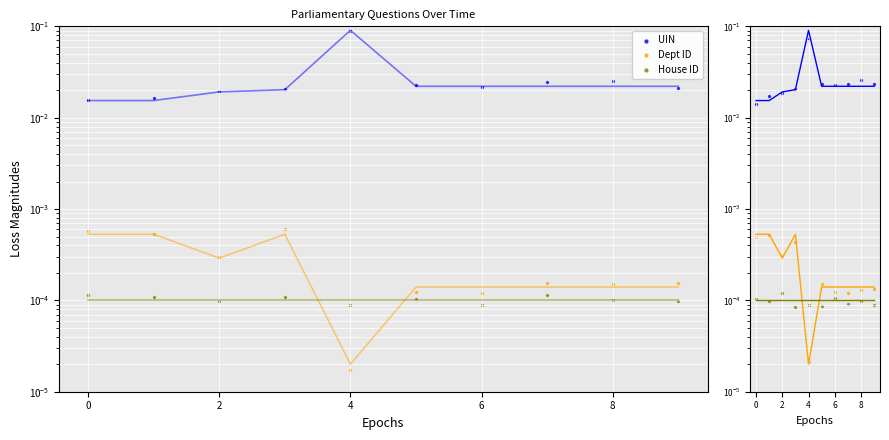

Which series reaches the maximum Y coordinate?

UIN